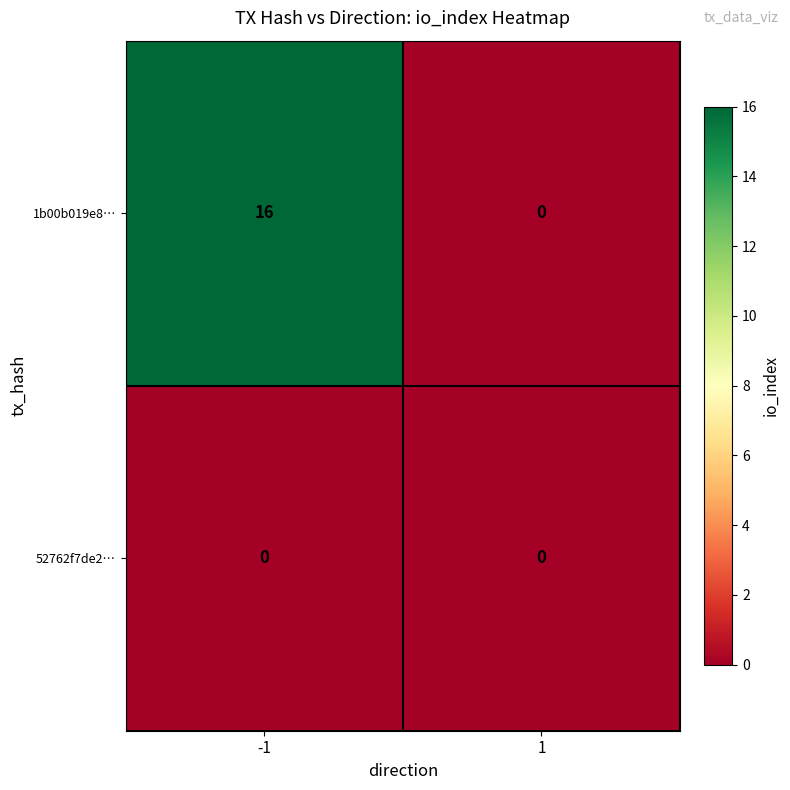

Rank the series by their average value, from highest to lowest.

1b00b019e8…, 52762f7de2…